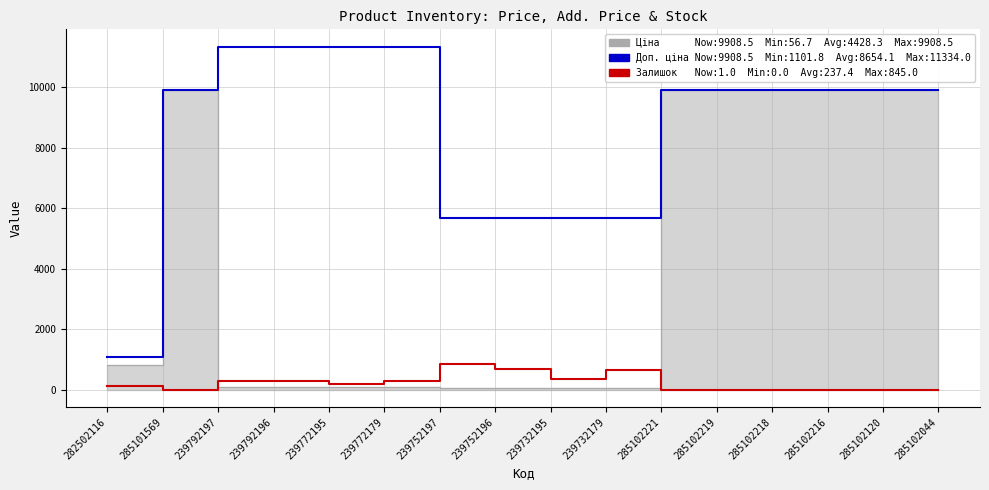

True or false: Доп. ціна and Залишок intersect in this chart.

False